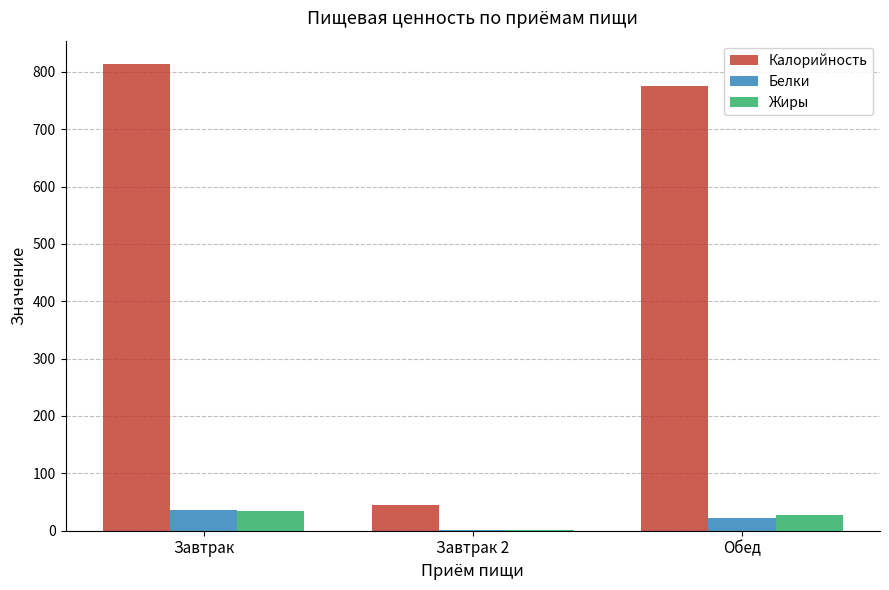

At which category is the sum across all series the highest?

Завтрак